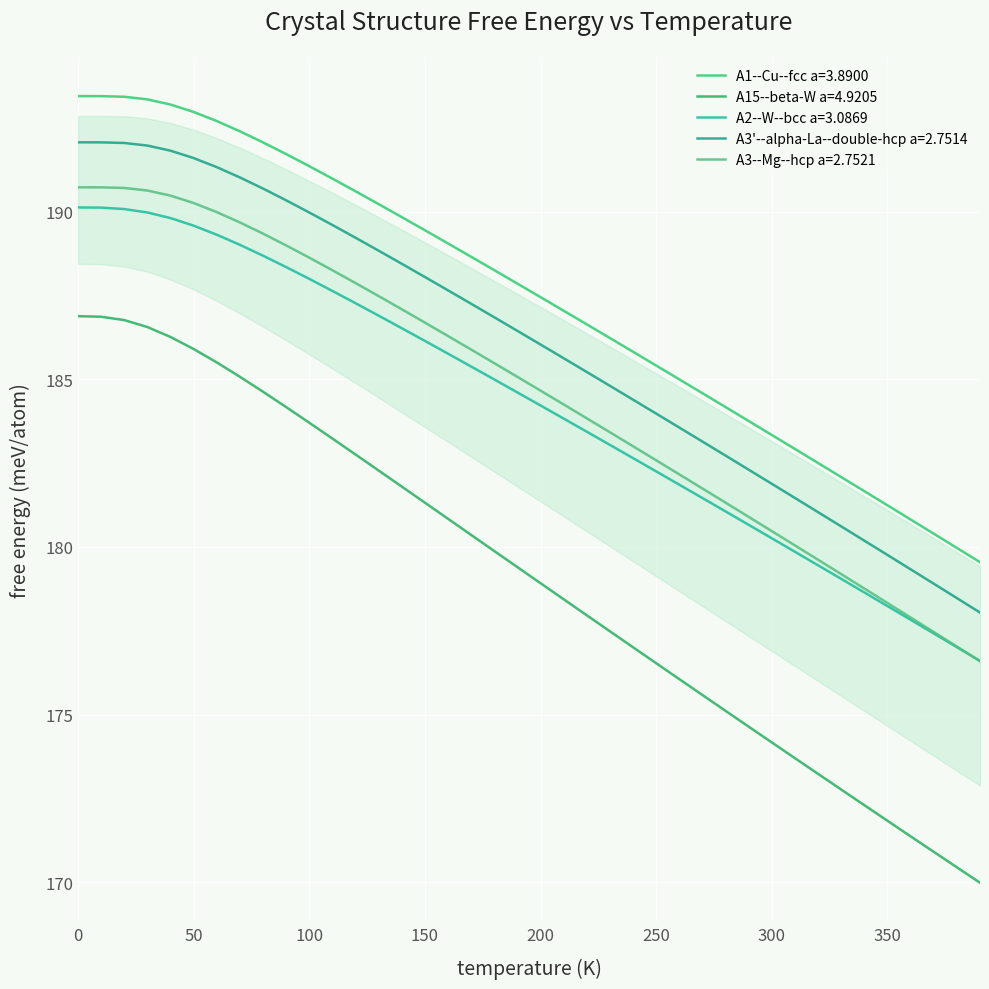

Is this an area chart (filled region under the line)?

Yes